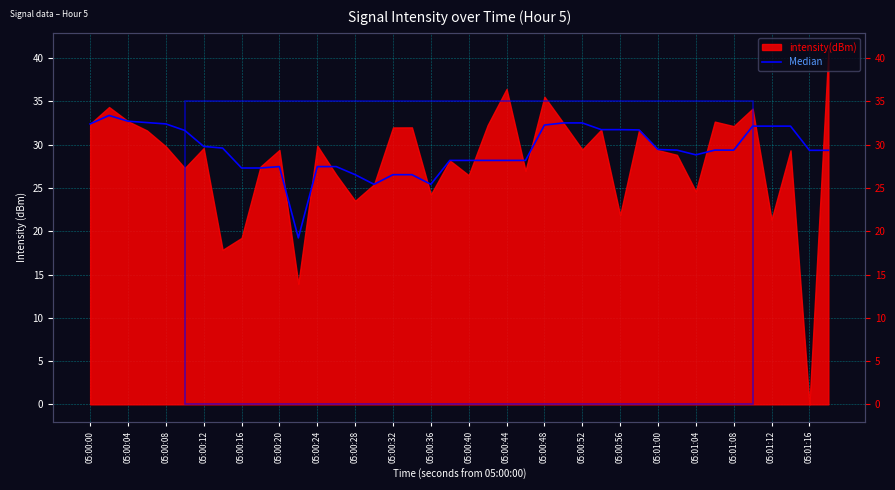

What position from the left is 05:00:28?

8